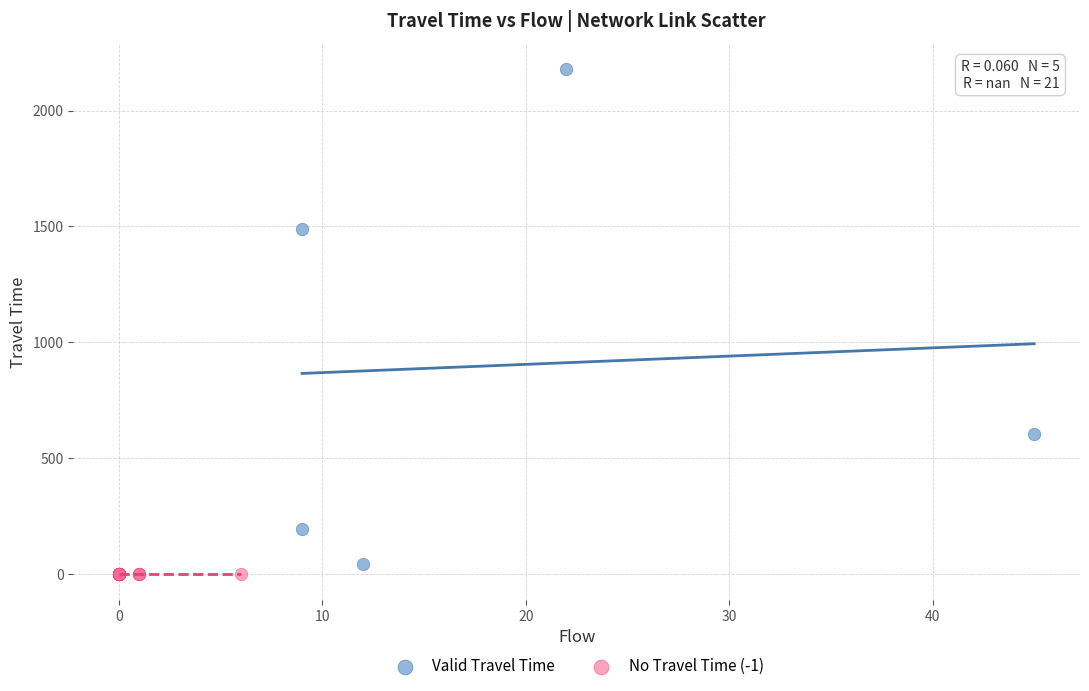

Which series reaches the maximum Y coordinate?

Valid Travel Time